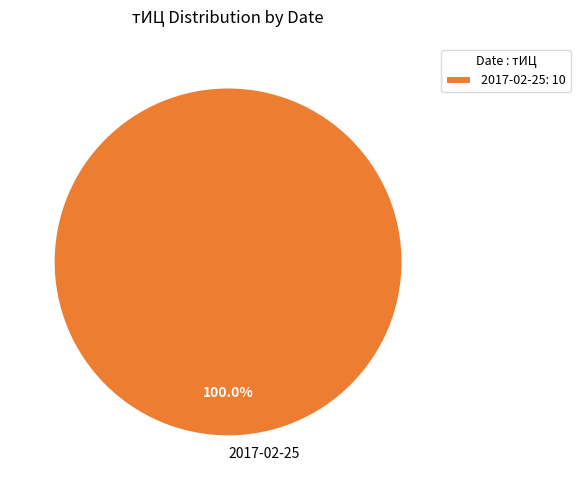

Does any single category account for the majority?

Yes